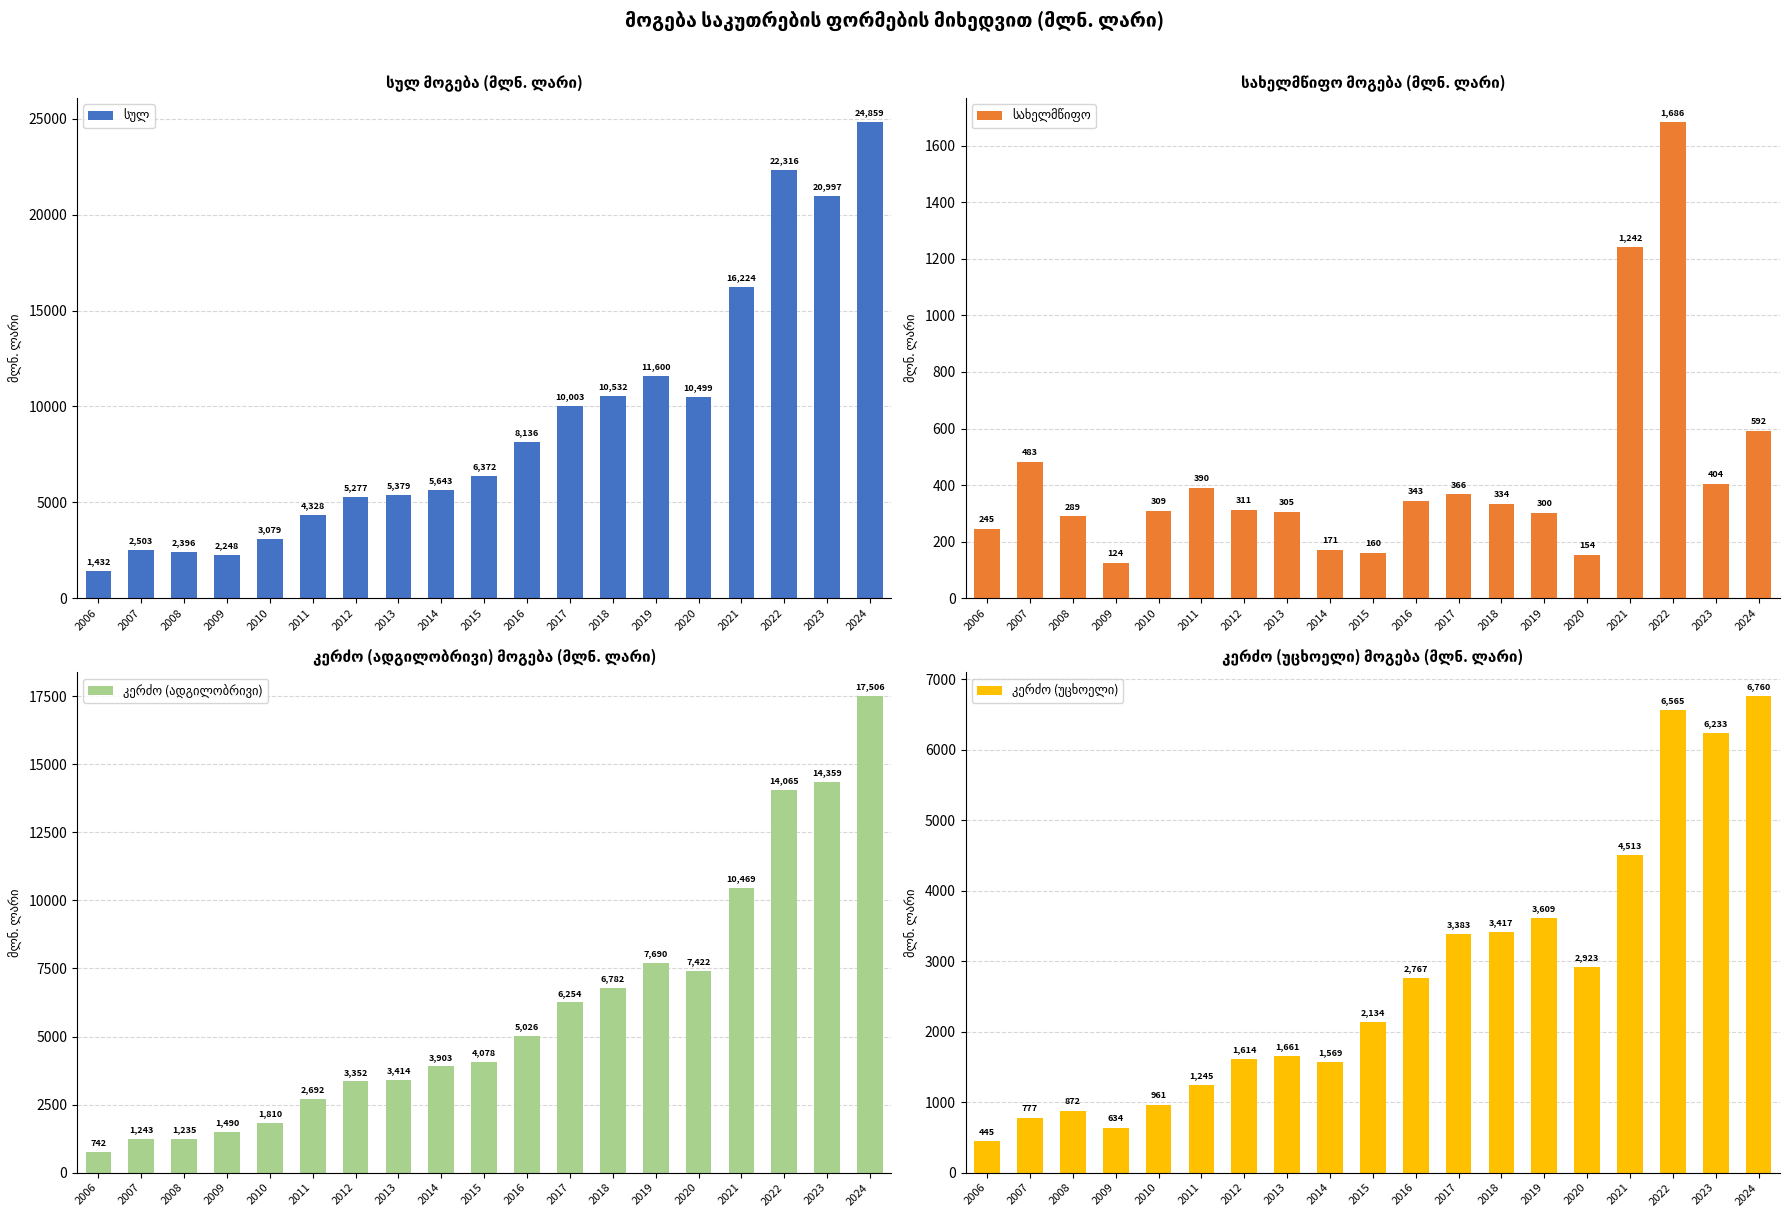

True or false: კერძო (უცხოელი) has a value of 1614.1 at 2012.

True